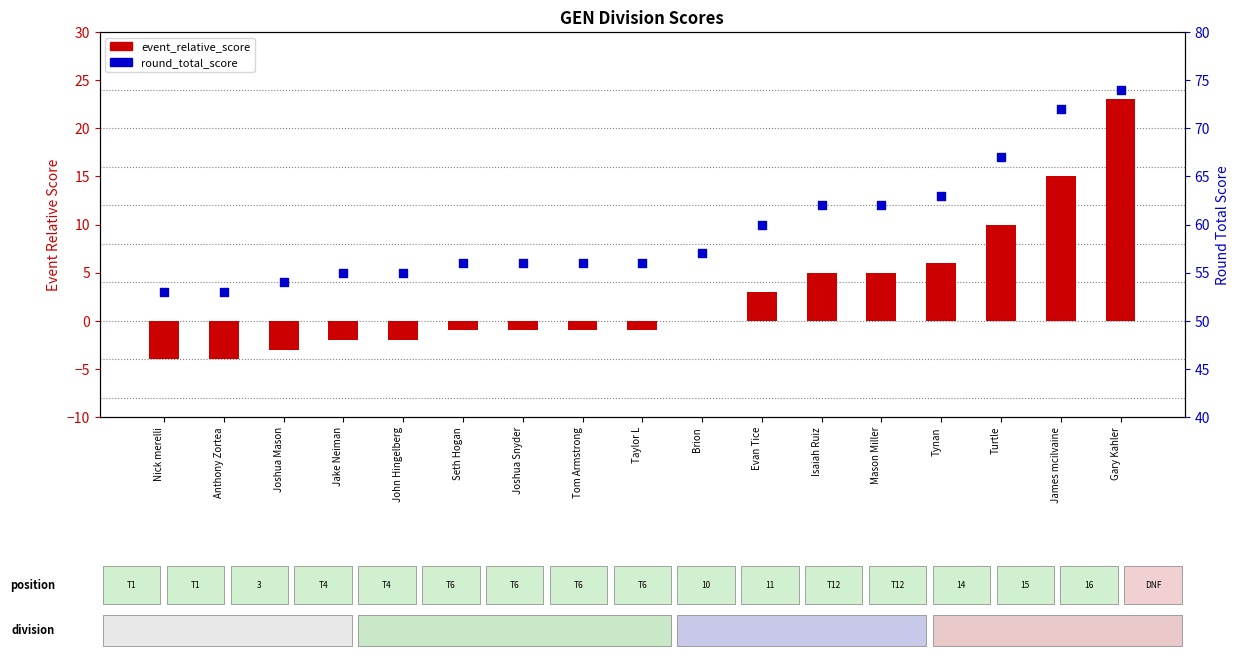

At how many categories does at least one series exceed 72?

1